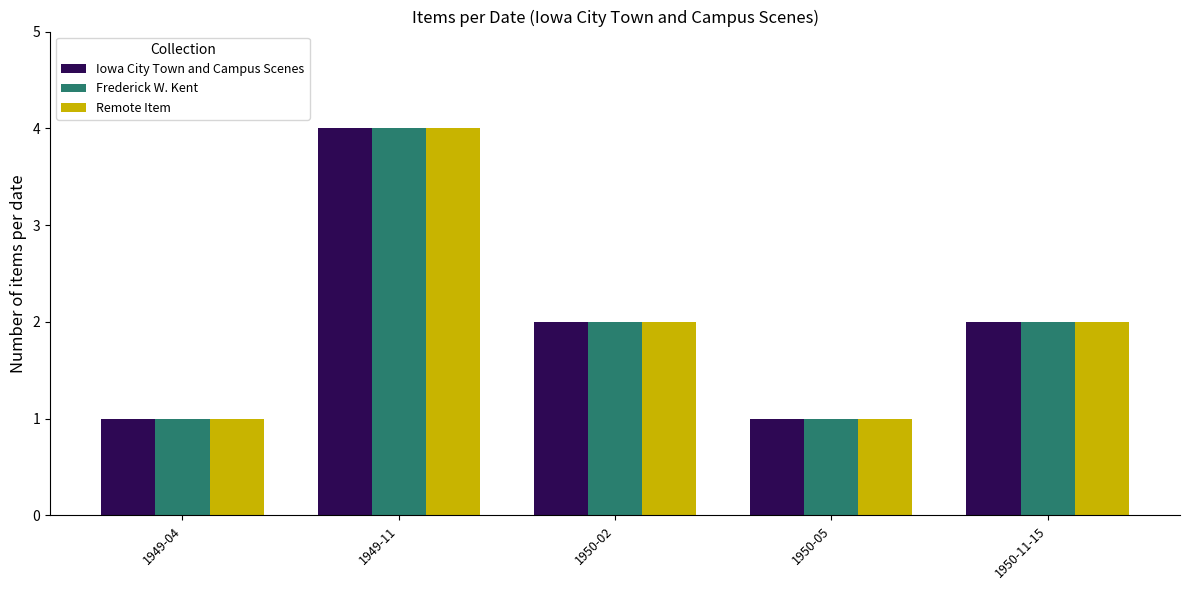

Are the bars grouped side by side (vs. stacked)?

Yes